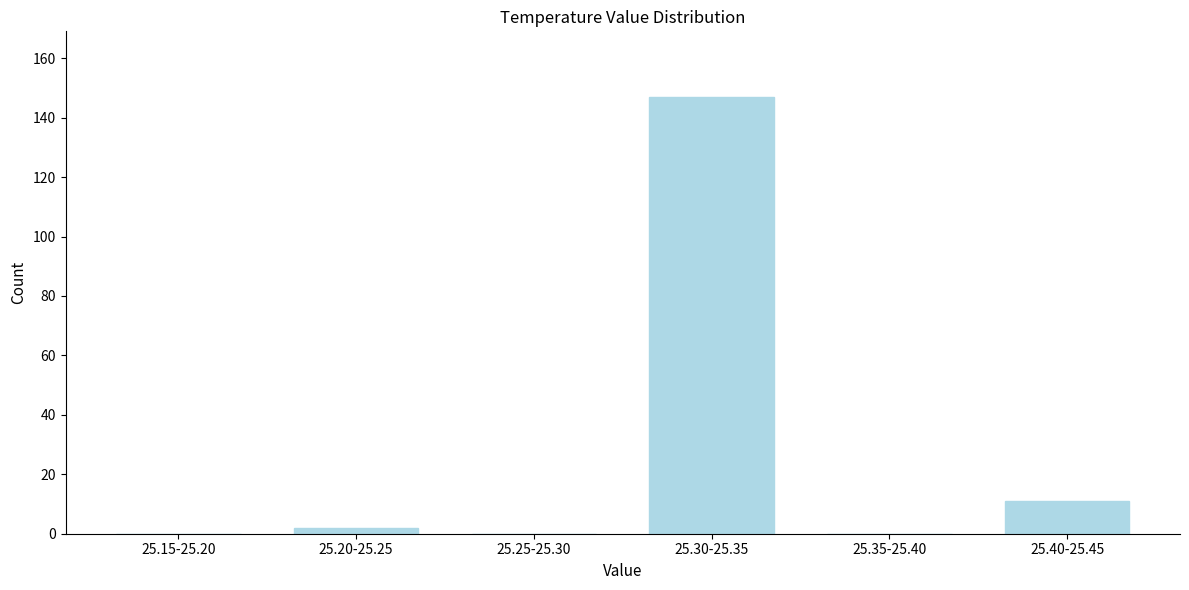

Reading left to right, extract all data points from this chart.

25.15-25.20=0	25.20-25.25=2	25.25-25.30=0	25.30-25.35=147	25.35-25.40=0	25.40-25.45=11